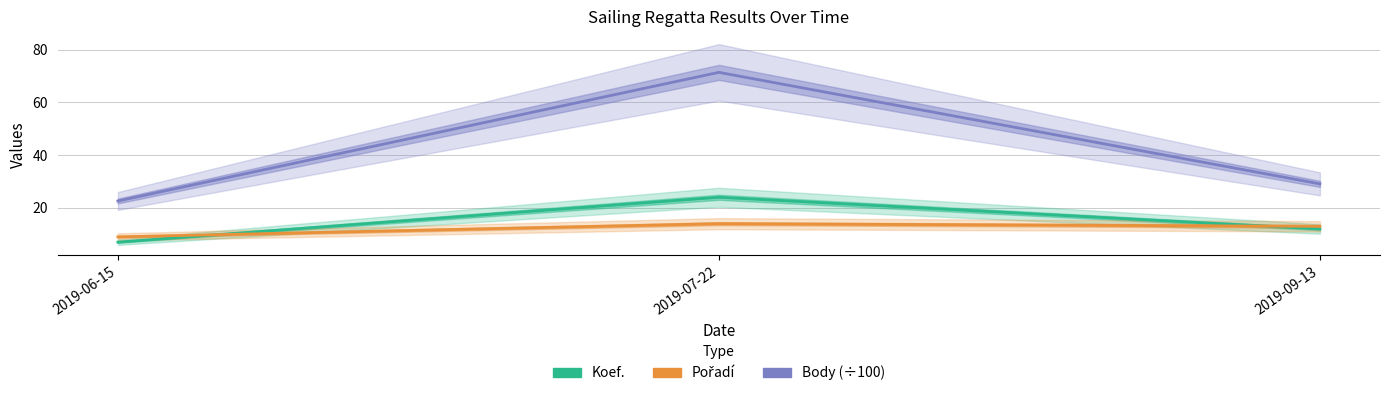

At which label is Pořadí closest to 11?

2019-06-15